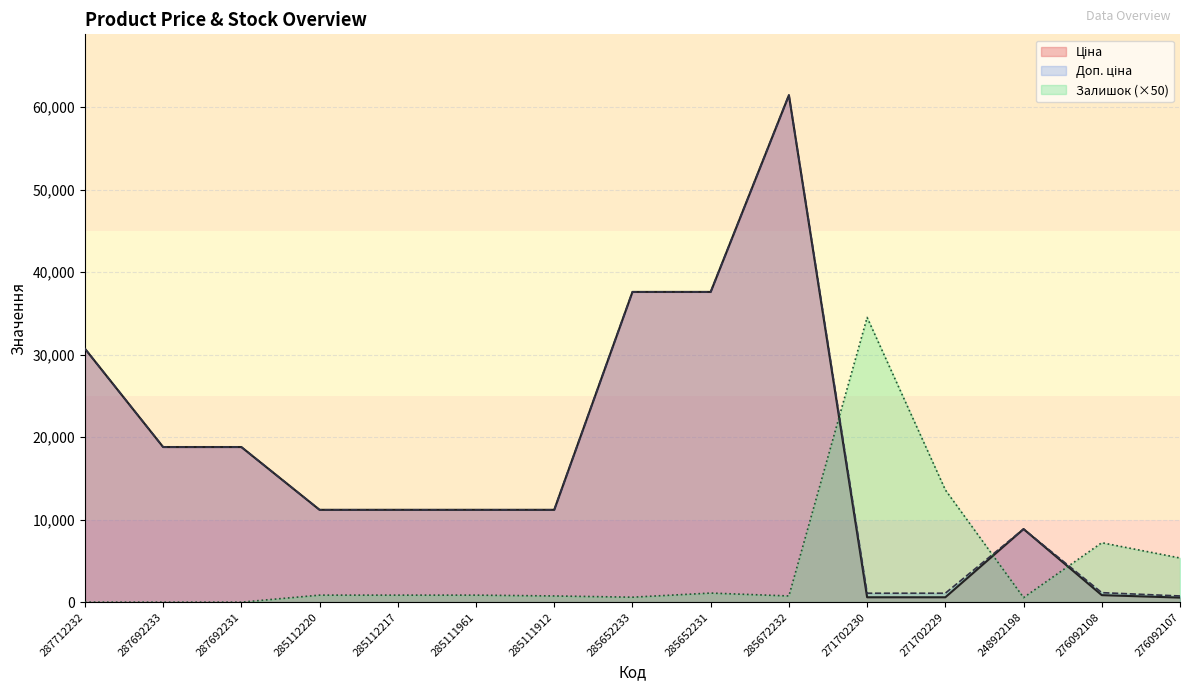

True or false: Доп. ціна has more than 1 interior local peaks.

True